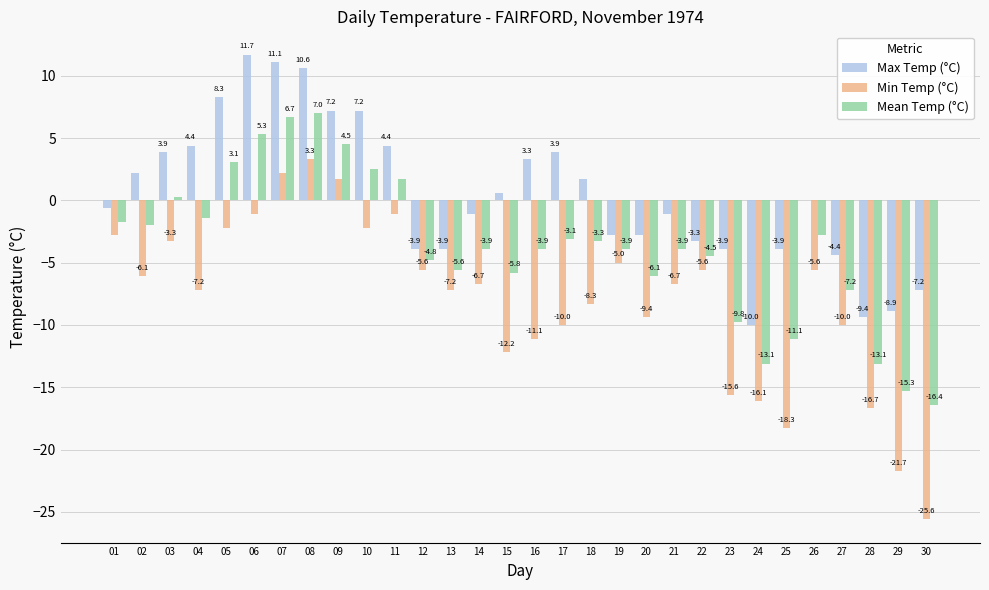

Are the bars horizontal?

No